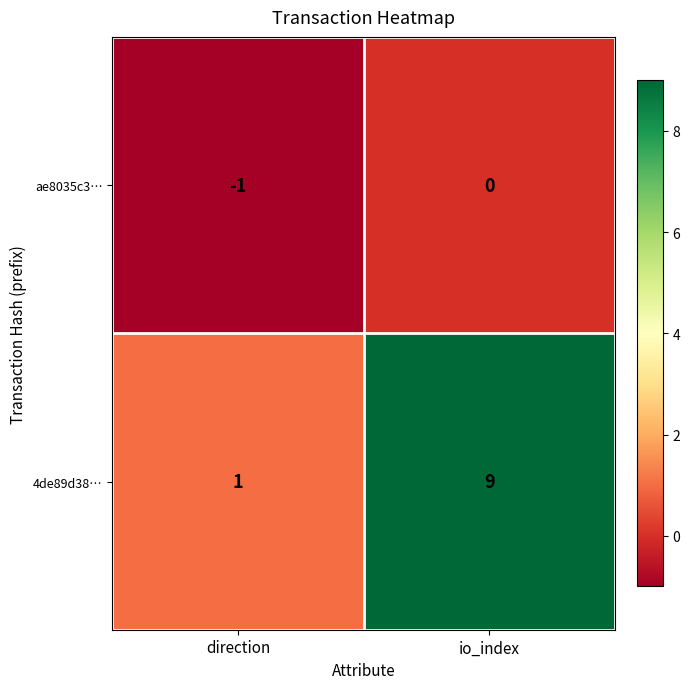

Which series has the largest total across all categories?

4de89d38…